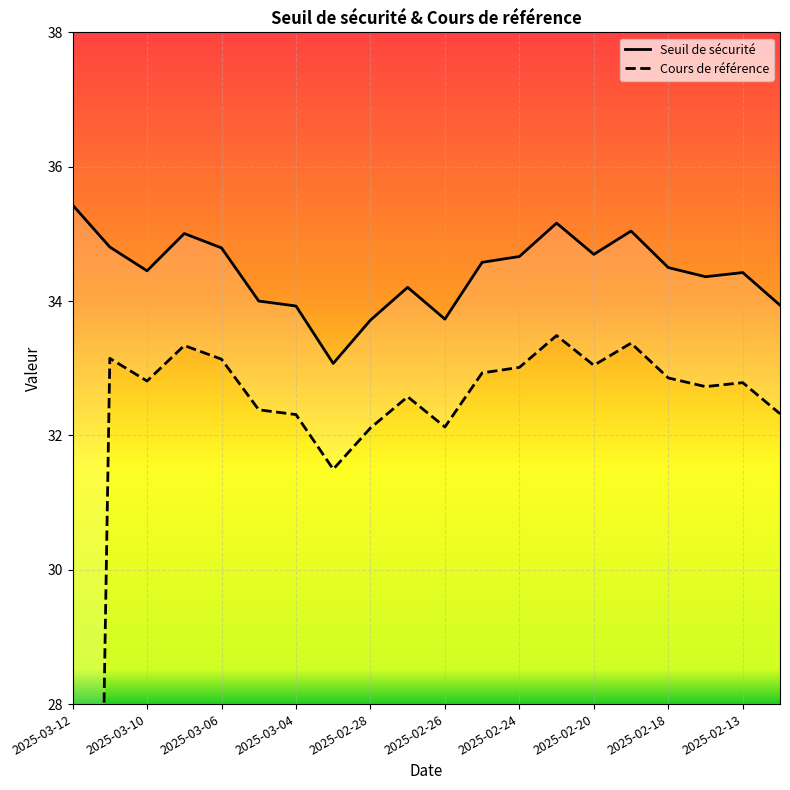

Is it true that Cours de référence equals 32.8 at 2025-02-13?

True